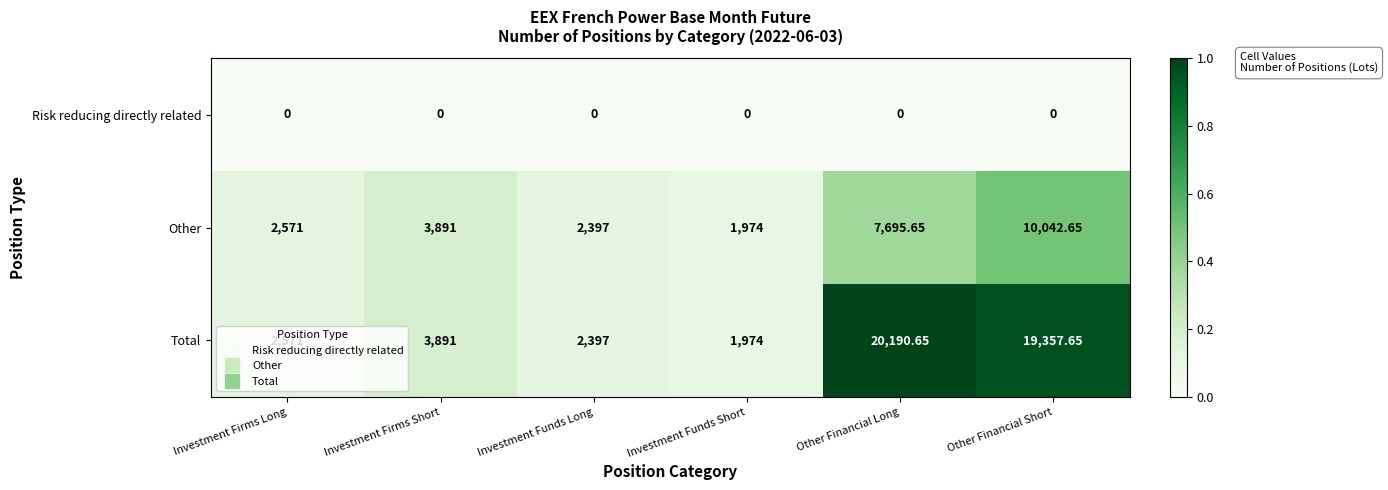

At which category is the sum across all series the highest?

Other Financial Short